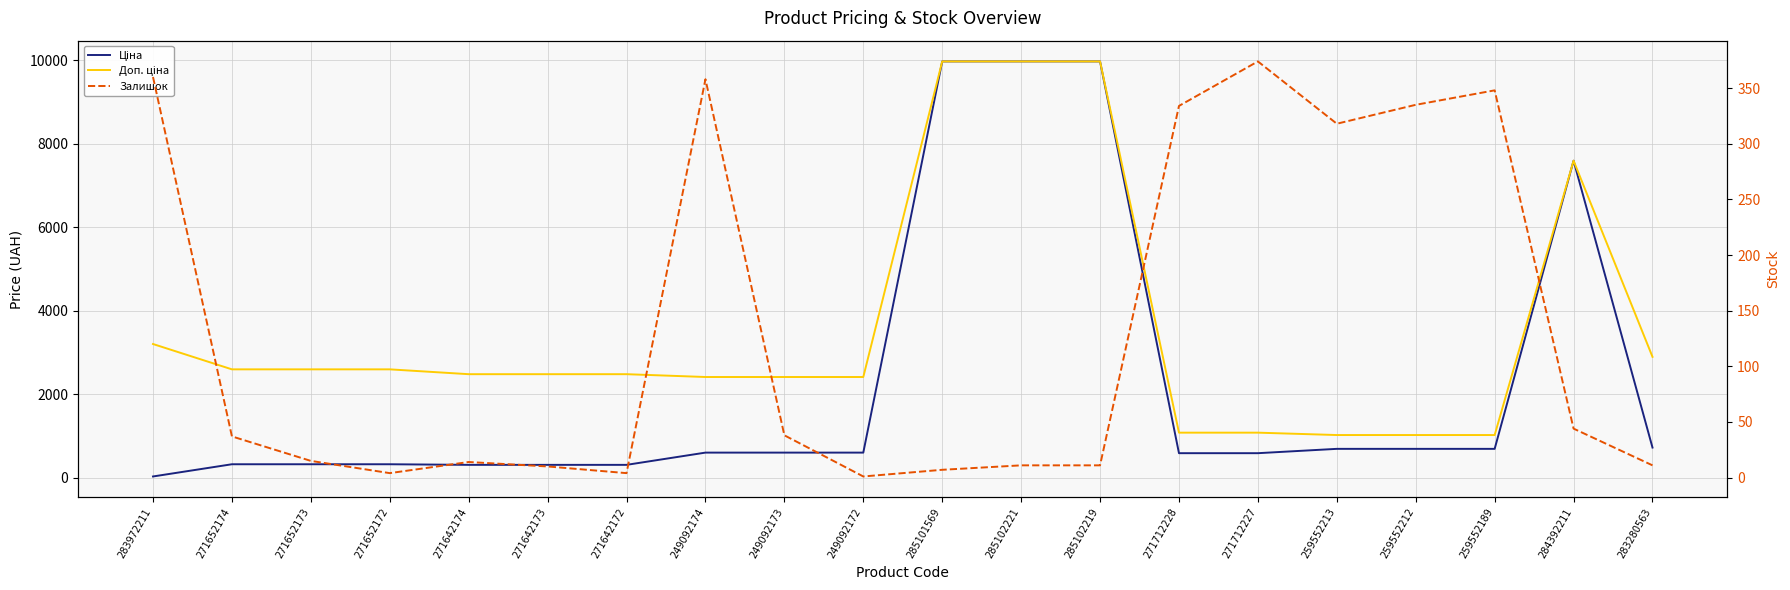

Where does the Доп. ціна series first go above 2482?

283972211